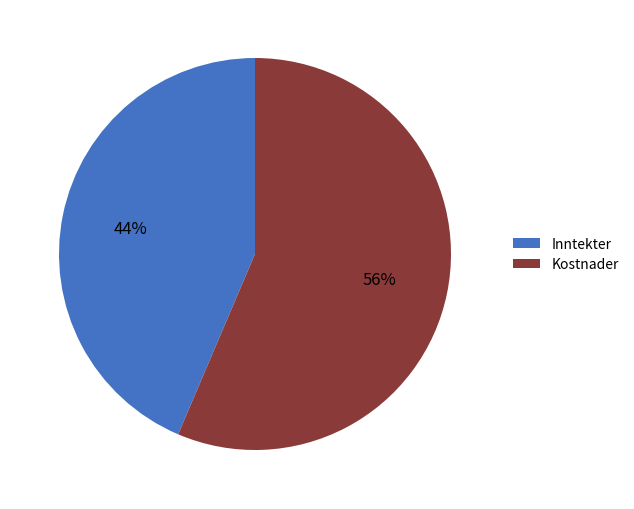

Is the sum of Inntekter and Kostnader greater than half?

Yes